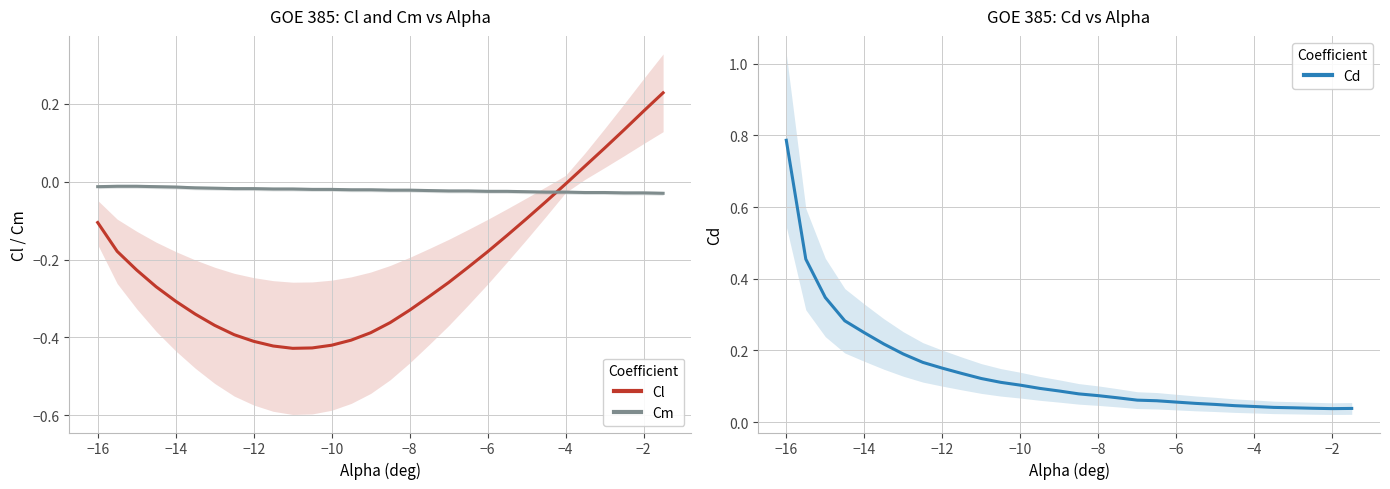

Is it true that Cd equals 0.1 at −10?

True